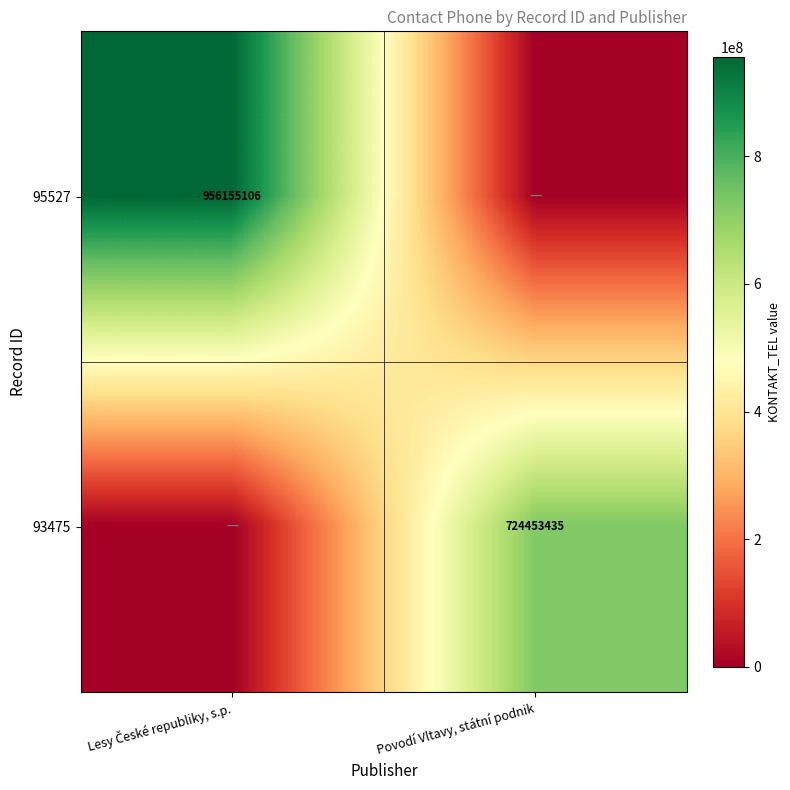

The 93475 series shows 1079576239 at Povodí Vltavy, státní podnik. True or false?

False